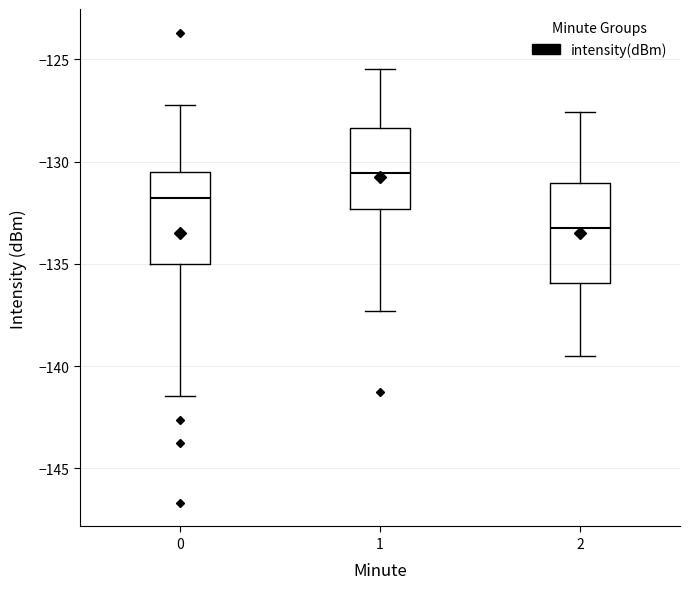

Reading left to right, transcribe this box plot: for each box, give where its median line is, the range the box spans, and where its two whiskers end, as read against the y-axis. The values are not printed on the chart, so give them approximately, as read against the axis.

0: median -132.0, box -135.0 to -130.5, whiskers -141.5 to -127.0
1: median -130.5, box -132.5 to -128.5, whiskers -137.5 to -125.5
2: median -133.0, box -136.0 to -131.0, whiskers -139.5 to -127.5